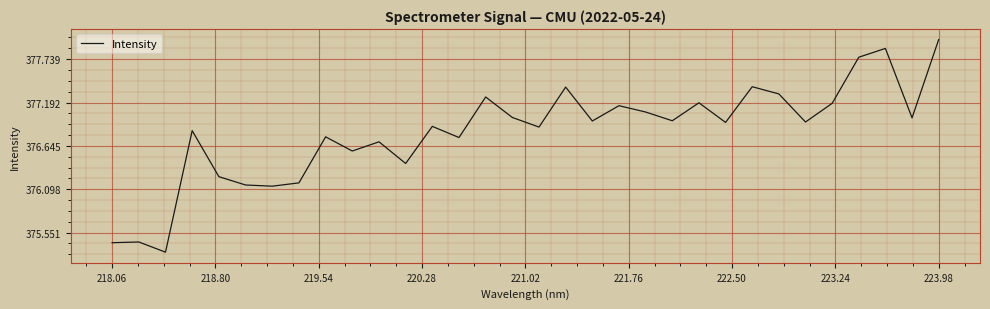

What is the difference between the maximum and minimum values?

2.7